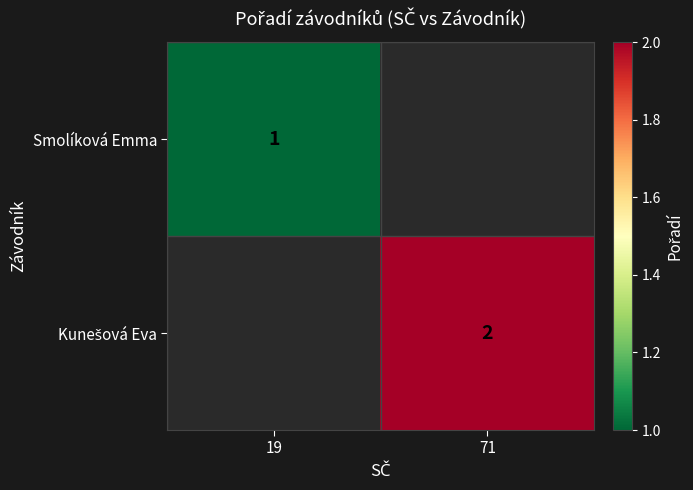

Is it true that Smolíková Emma equals 2 at 19?

False